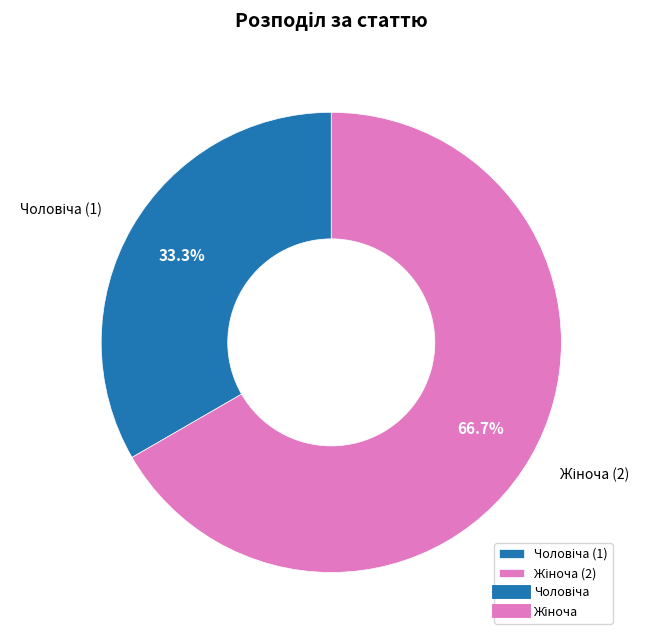

Is there a majority slice in this chart?

Yes